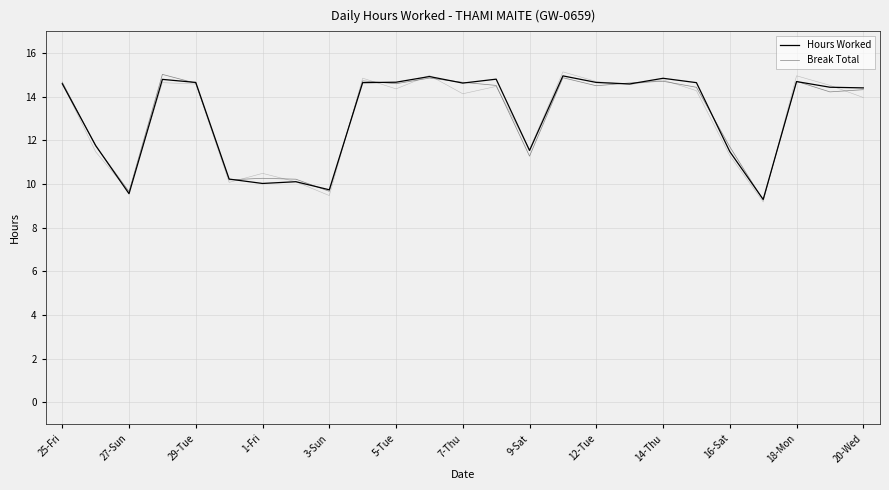

Is it true that Hours Worked equals 23.8 at 5-Tue?

False